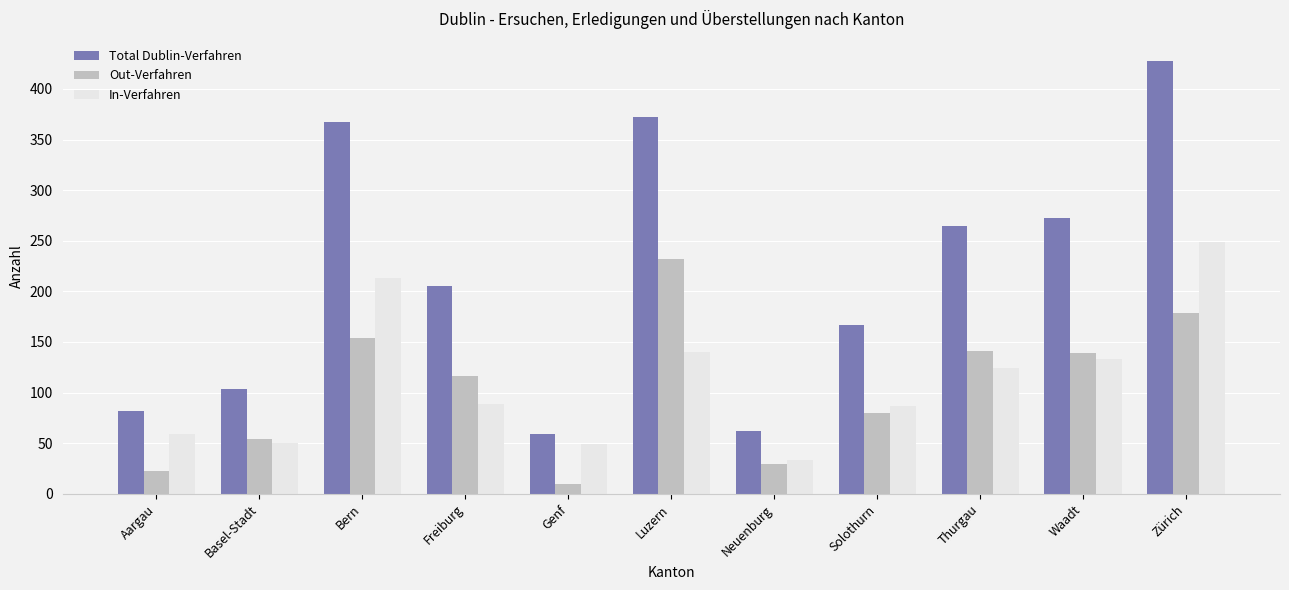

What is the average value of the In-Verfahren series?

111